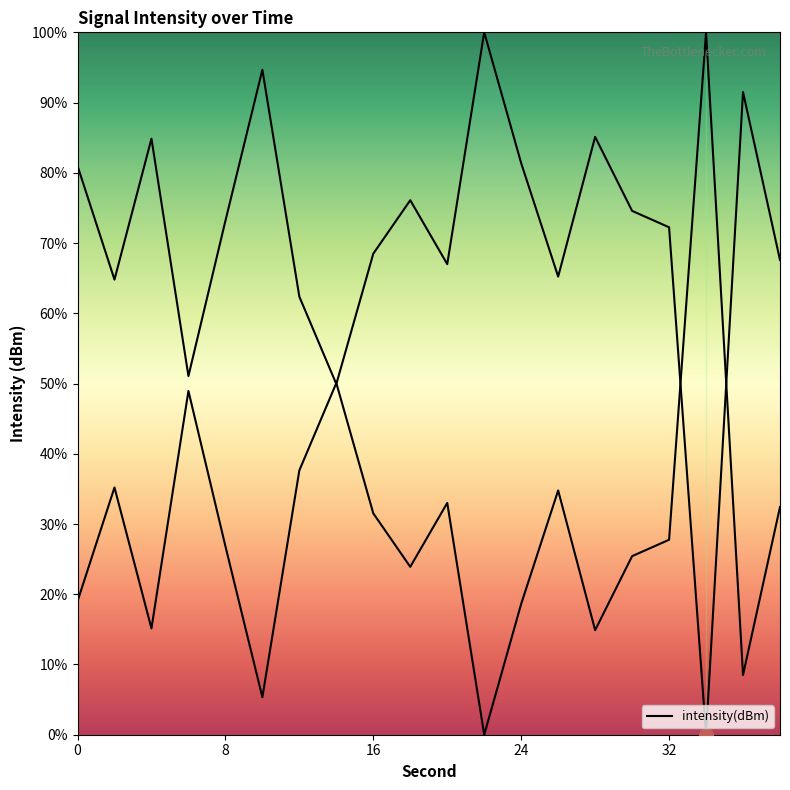

Is it true that the value at 30 is 74.6?

True